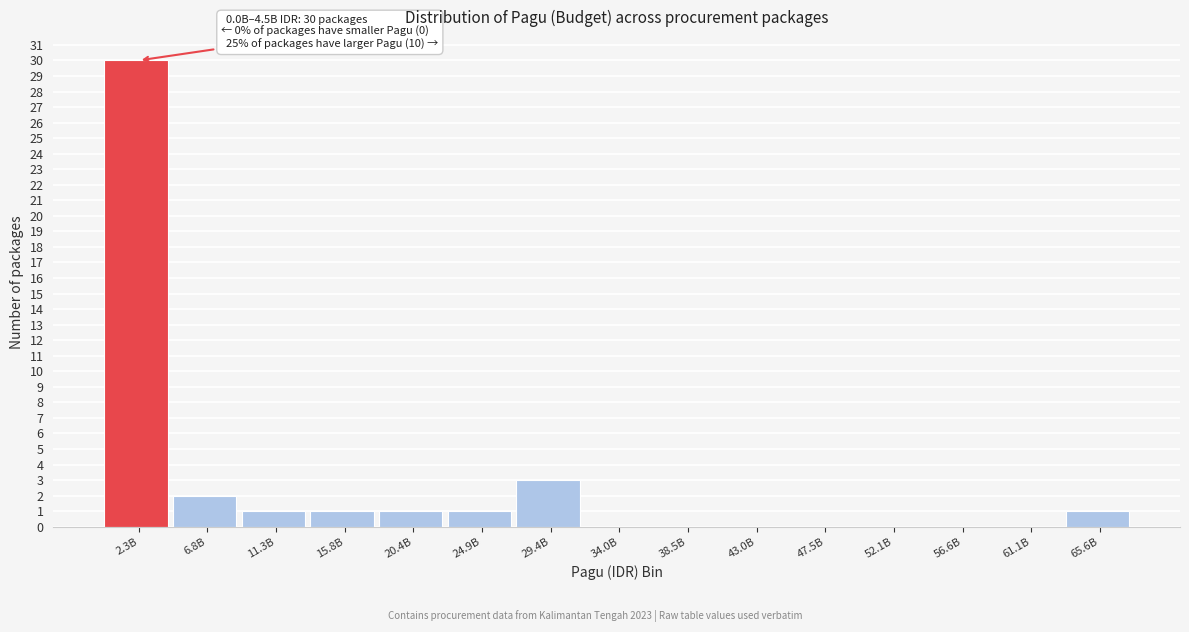

Reading left to right, extract all data points from this chart.

2.3B=30	6.8B=2	11.3B=1	15.8B=1	20.4B=1	24.9B=1	29.4B=3	34.0B=0	38.5B=0	43.0B=0	47.5B=0	52.1B=0	56.6B=0	61.1B=0	65.6B=1